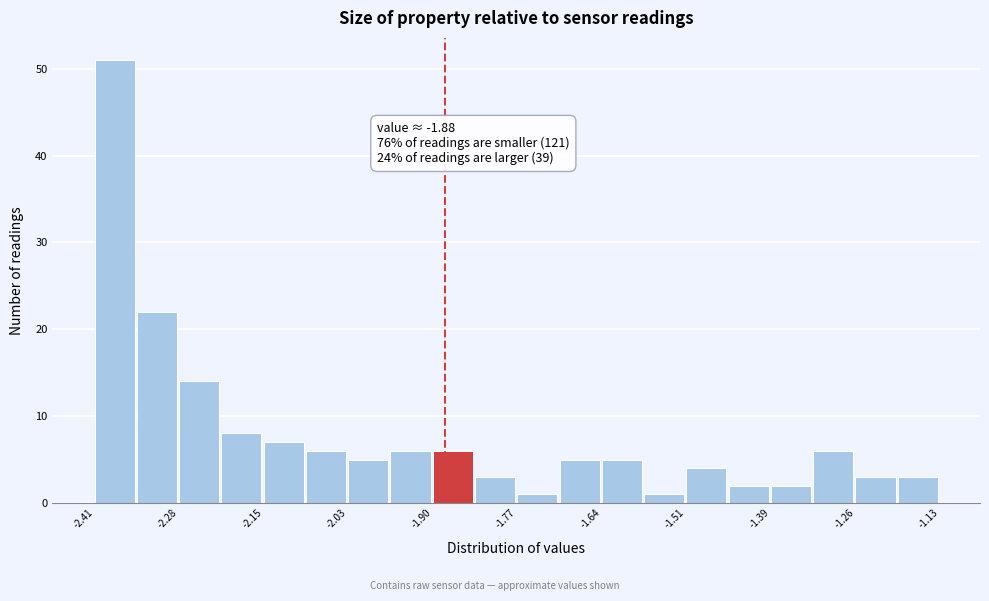

Read against the x-axis, roughly where is the centre of the tallest bar?

-2.38